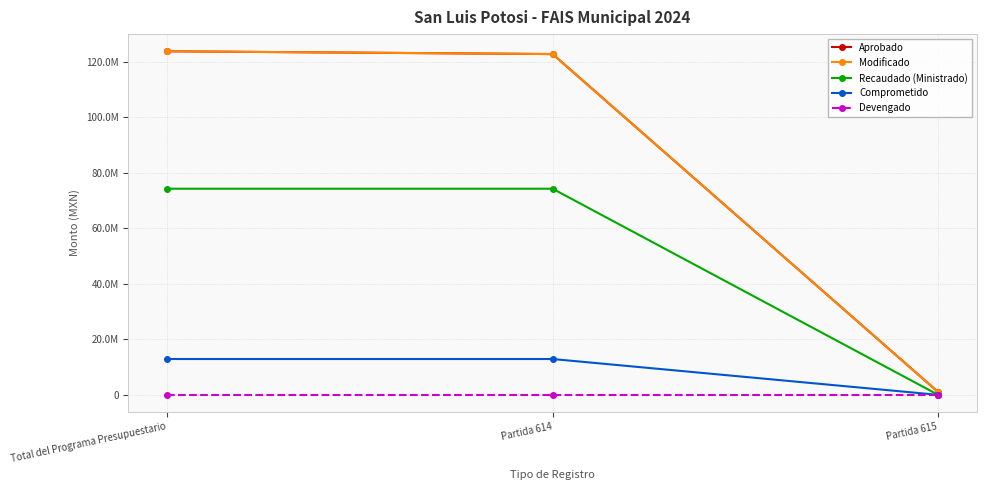

Is this an area chart (filled region under the line)?

No